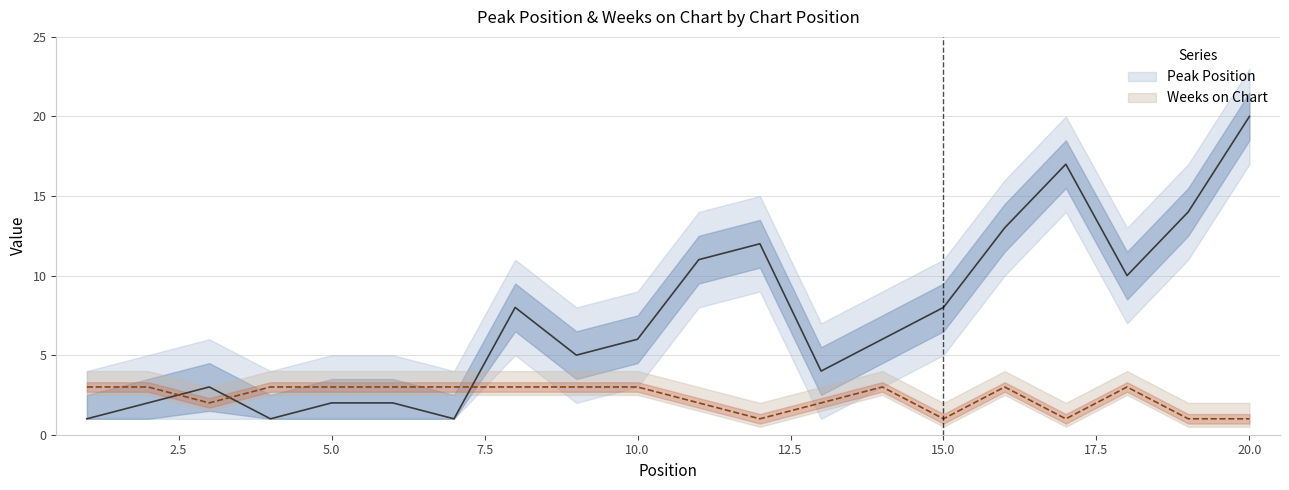

What is the maximum value for Weeks on Chart?

3